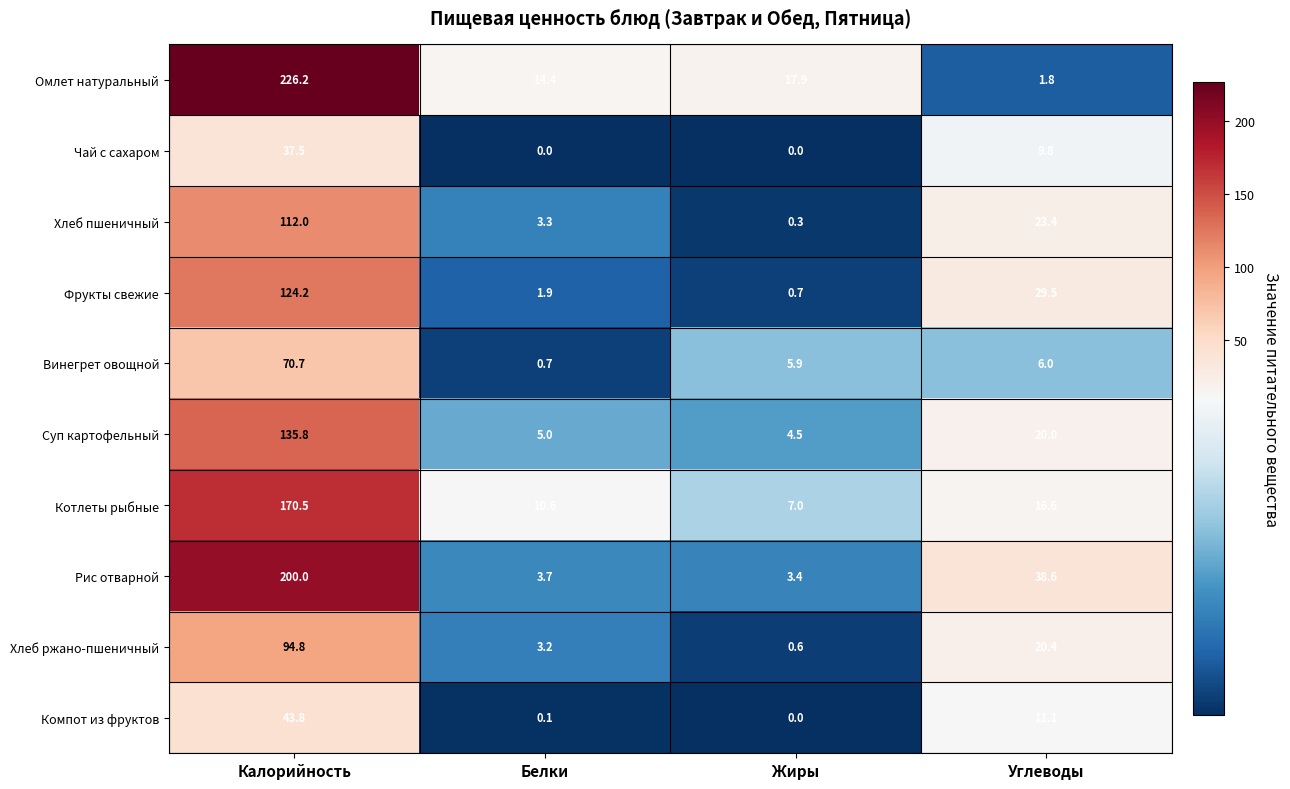

Between Калорийность and Жиры, which series saw the biggest shift?

Омлет натуральный